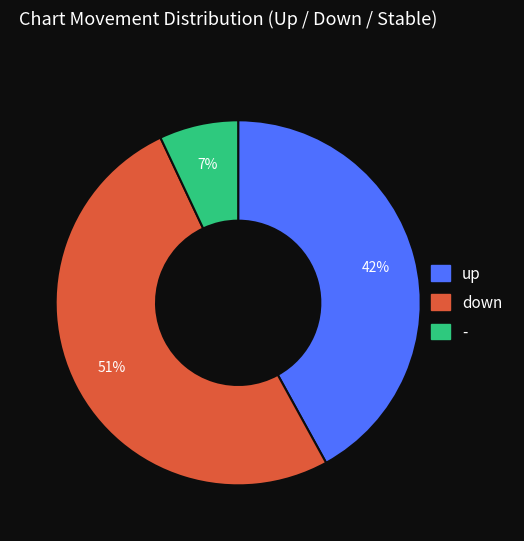

Combined, do down and - account for over 50%?

Yes